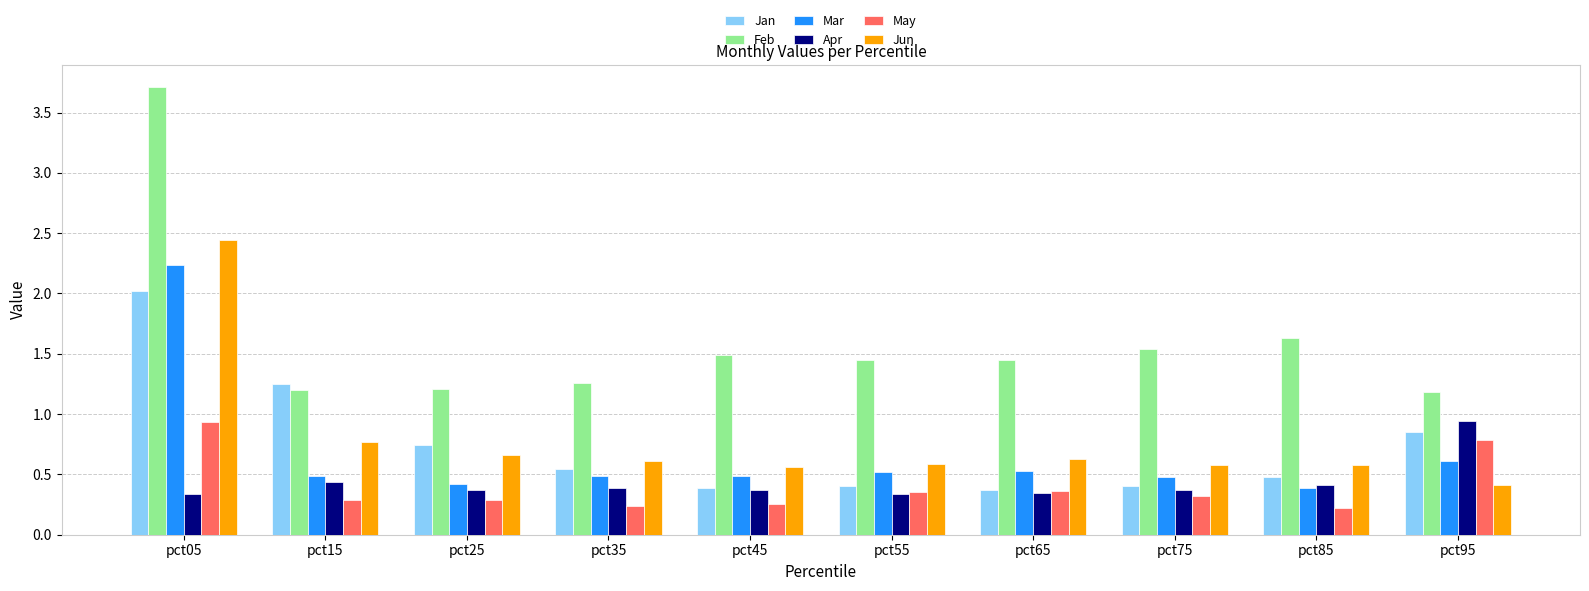

What is the minimum value shown in the chart?

0.2